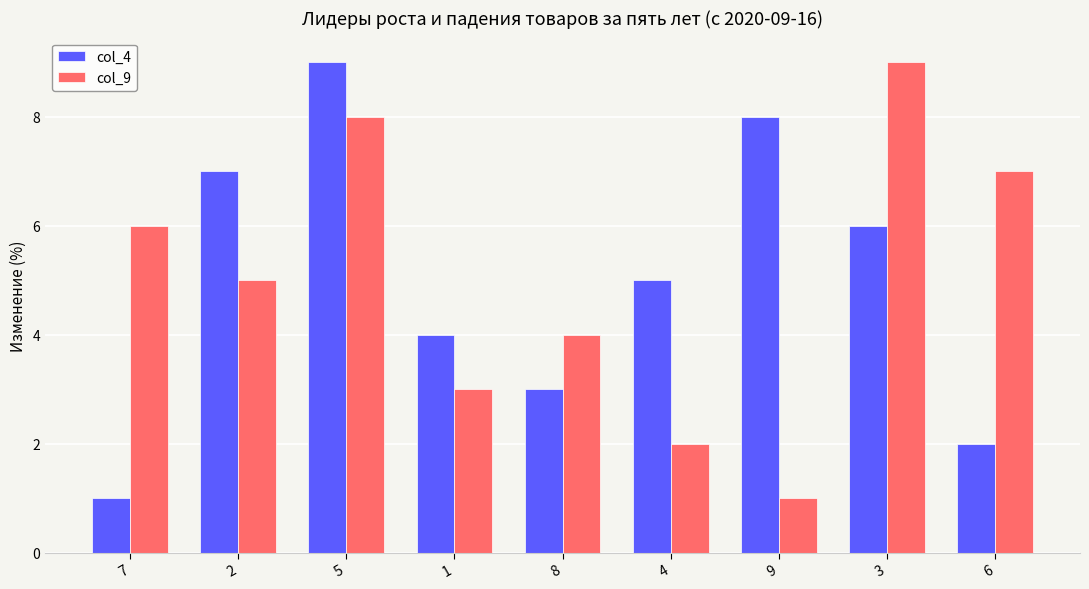

Reading right to left, list all the values displayed in this chart.

col_4: 2	6	8	5	3	4	9	7	1
col_9: 7	9	1	2	4	3	8	5	6